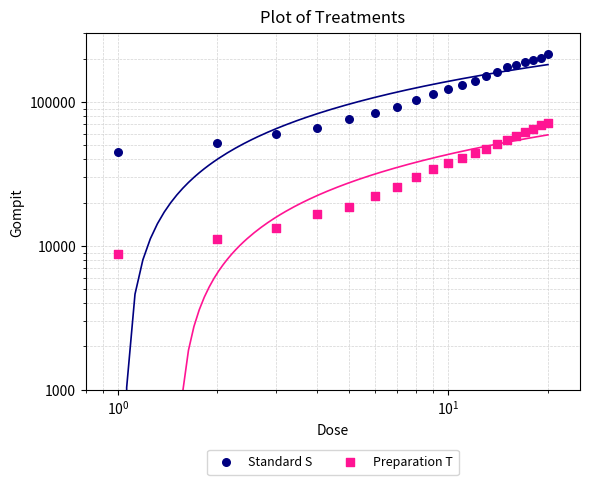

Which series has the largest Y range (max minus min)?

Standard S